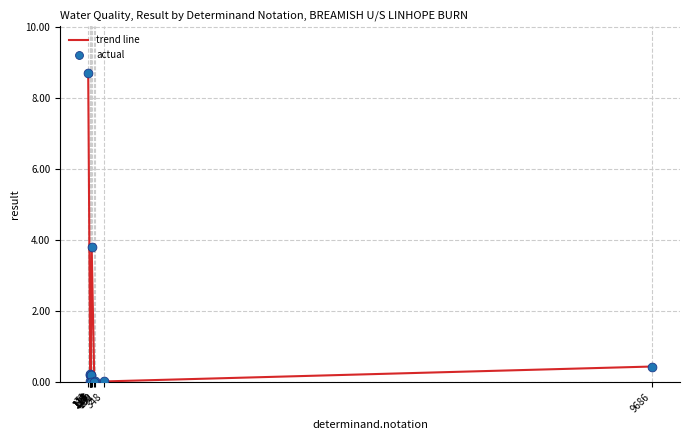

What is the difference between the maximum and minimum values?

8.7